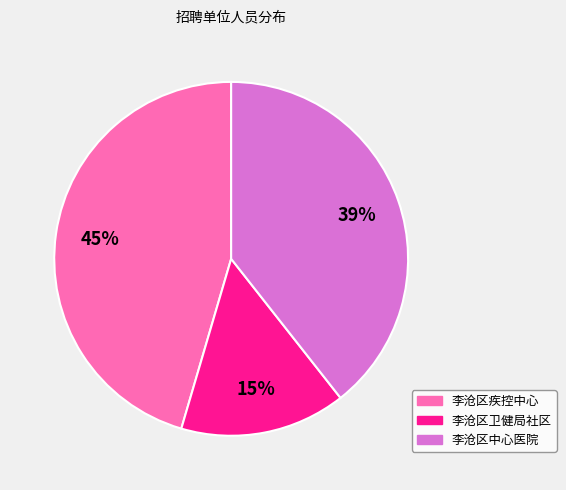

How many segments does this pie chart have?

3